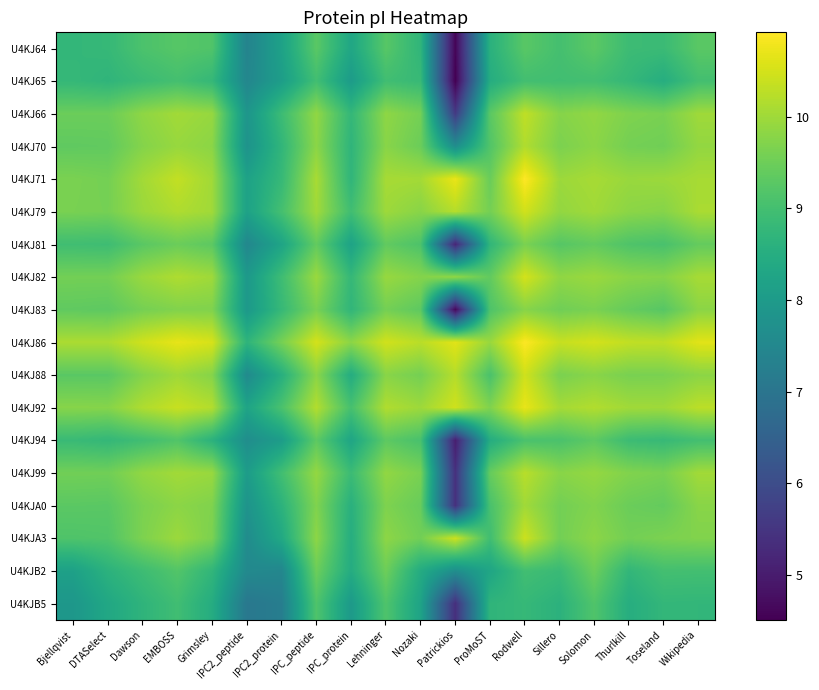

Rank the series at Dawson from highest to lowest value.

U4KJ86, U4KJ92, U4KJ71, U4KJ79, U4KJ82, U4KJ99, U4KJ66, U4KJ70, U4KJ88, U4KJA3, U4KJA0, U4KJ83, U4KJ81, U4KJ64, U4KJ94, U4KJB2, U4KJ65, U4KJB5